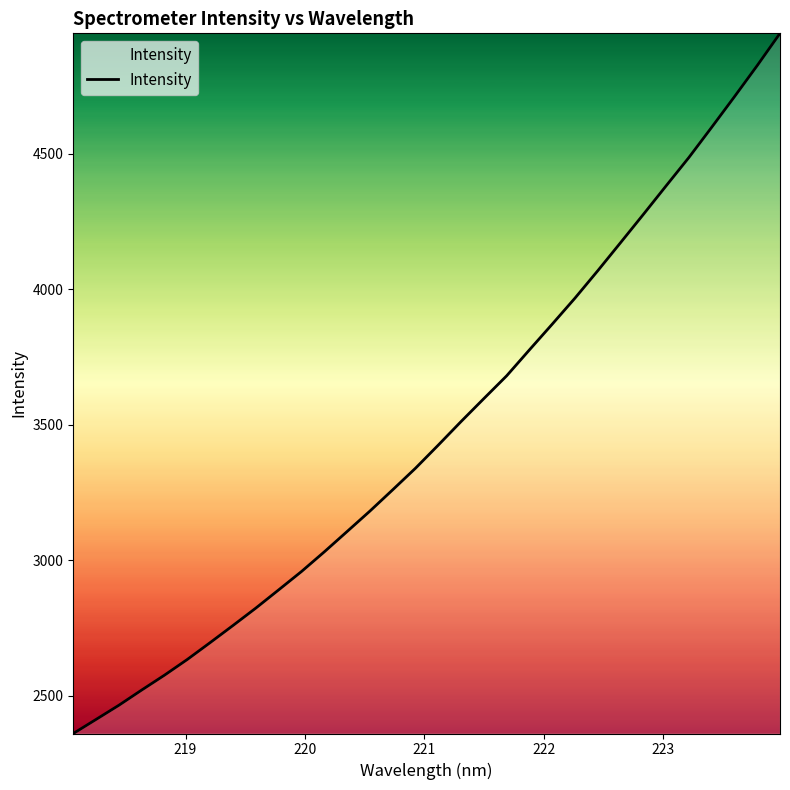

What is the smallest value displayed?

2359.9